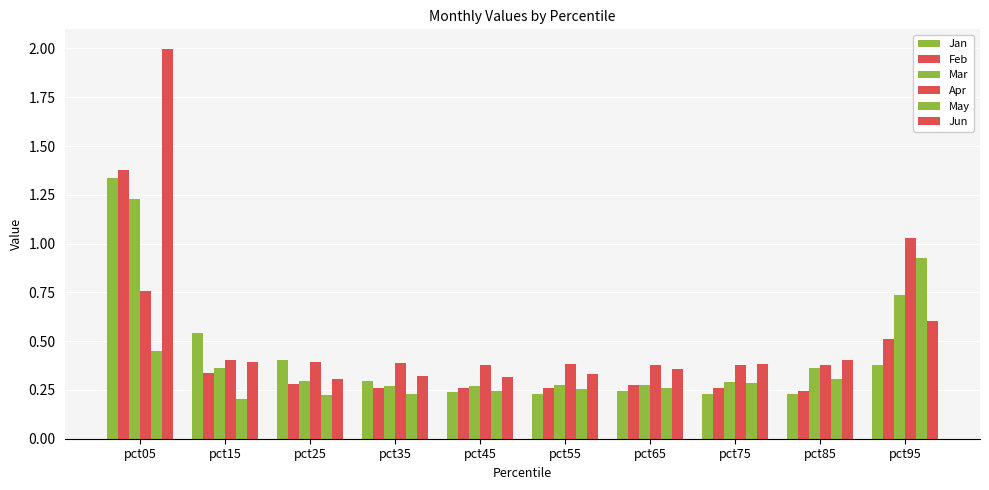

The value of Mar at pct65 is 0.3. True or false?

True